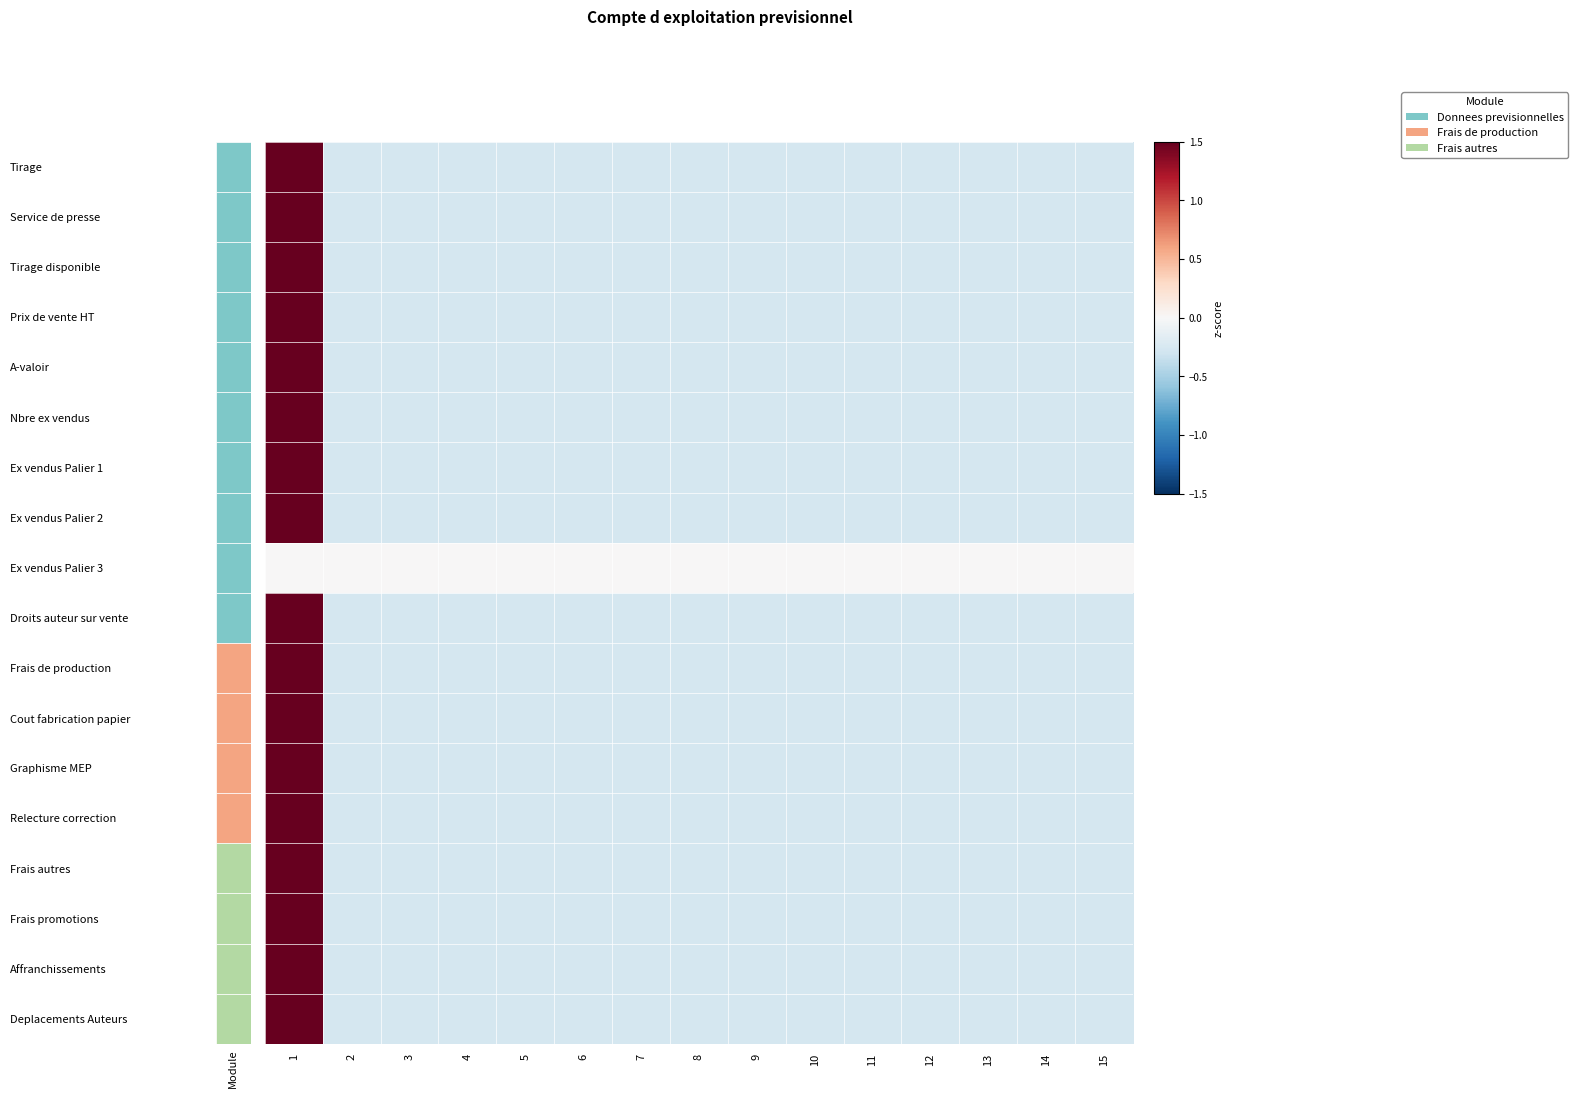

At how many categories does at least one series exceed 0?

1